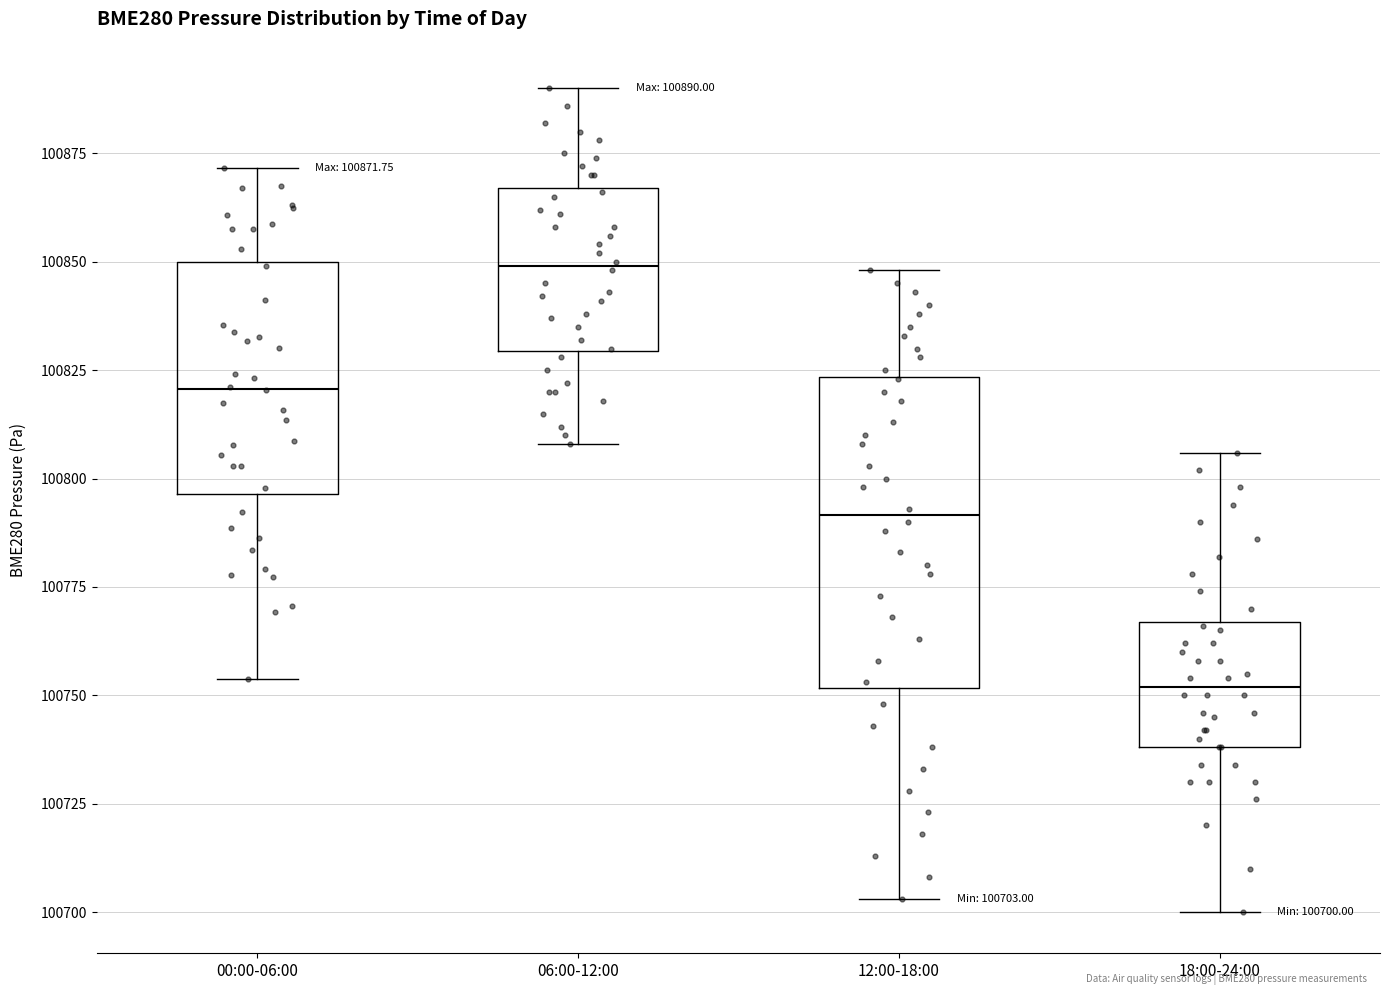

Which box's median line is the lowest?

18:00-24:00